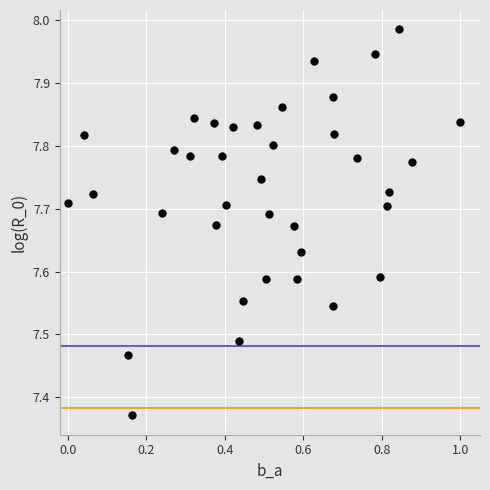

What is the range of Y values (max minus min)?

0.6